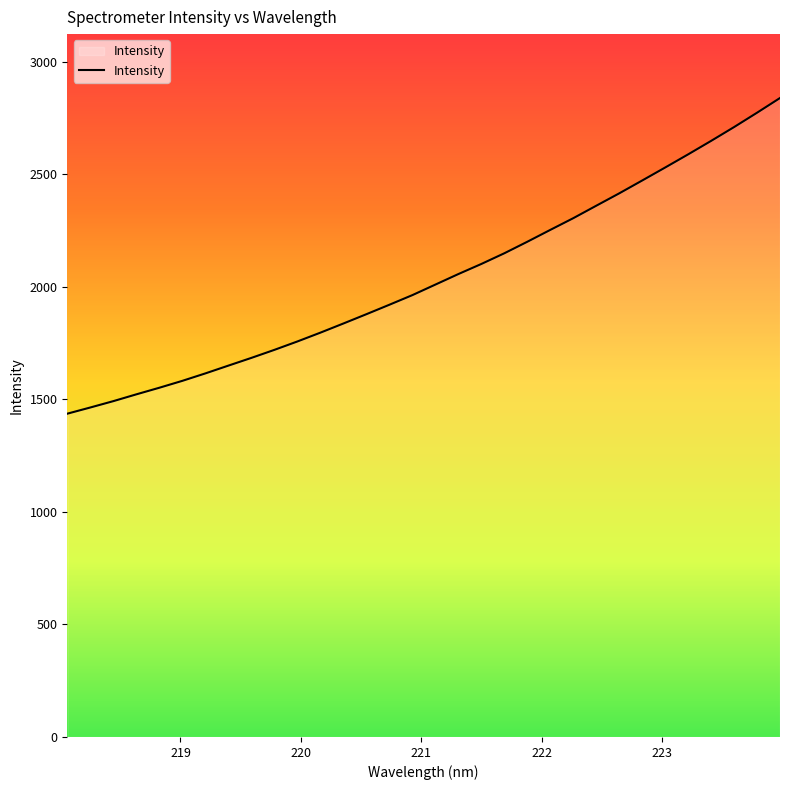

What is the difference between the maximum and minimum values?

1402.7